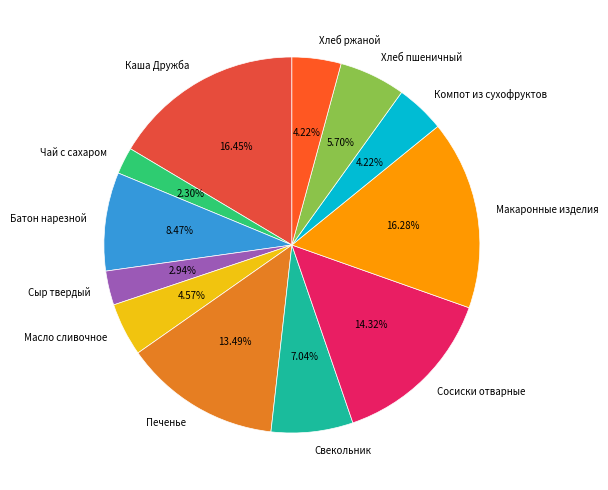

Is Хлеб ржаной the majority of the pie?

No